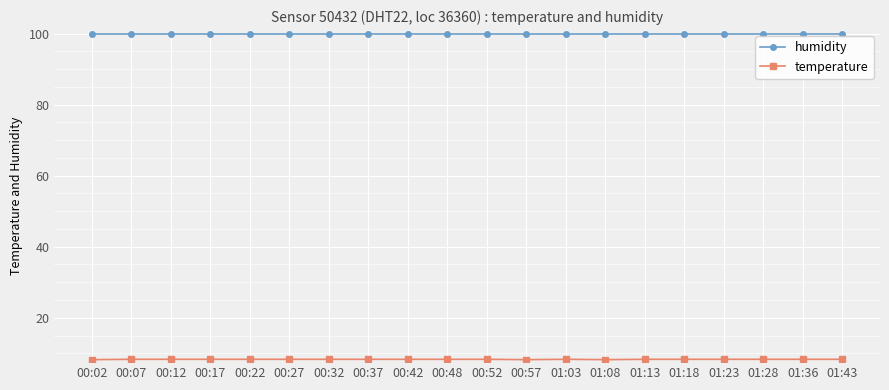

The humidity series shows 53.6 at 00:07. True or false?

False